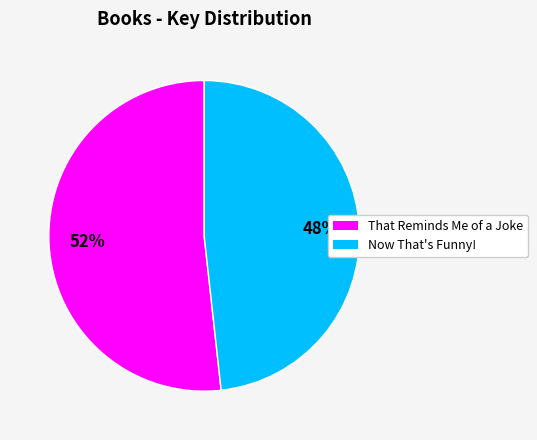

How many slices are in this pie chart?

2